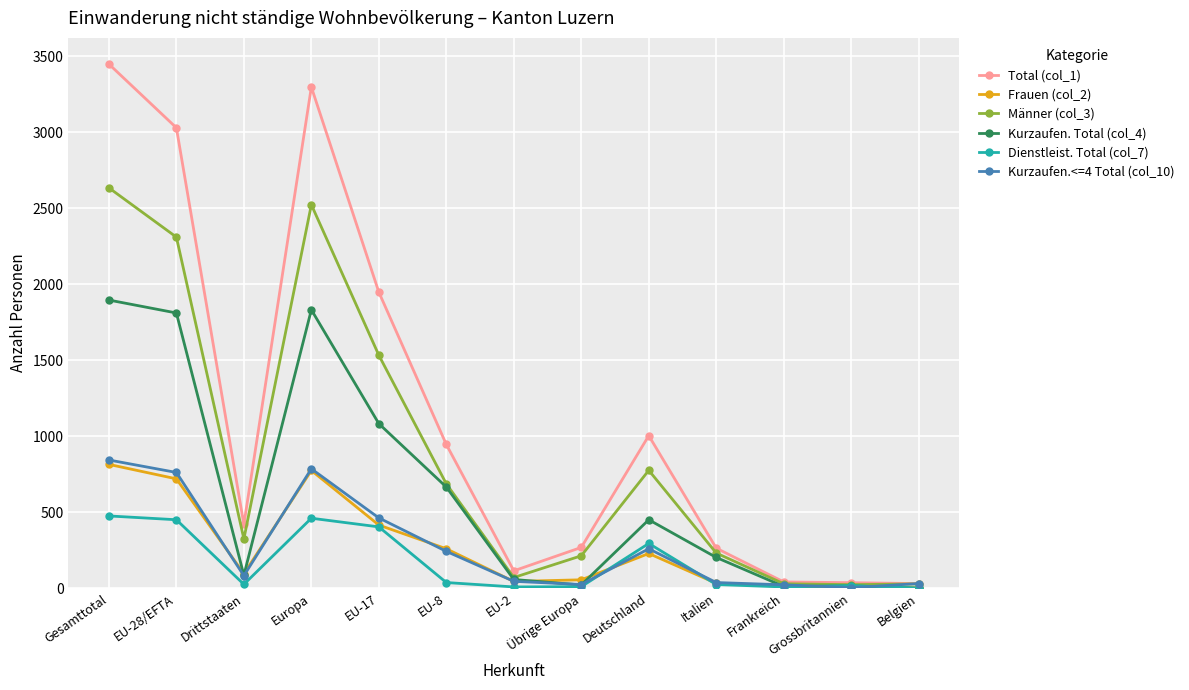

At which label does Total (col_1) reach its peak?

Gesamttotal